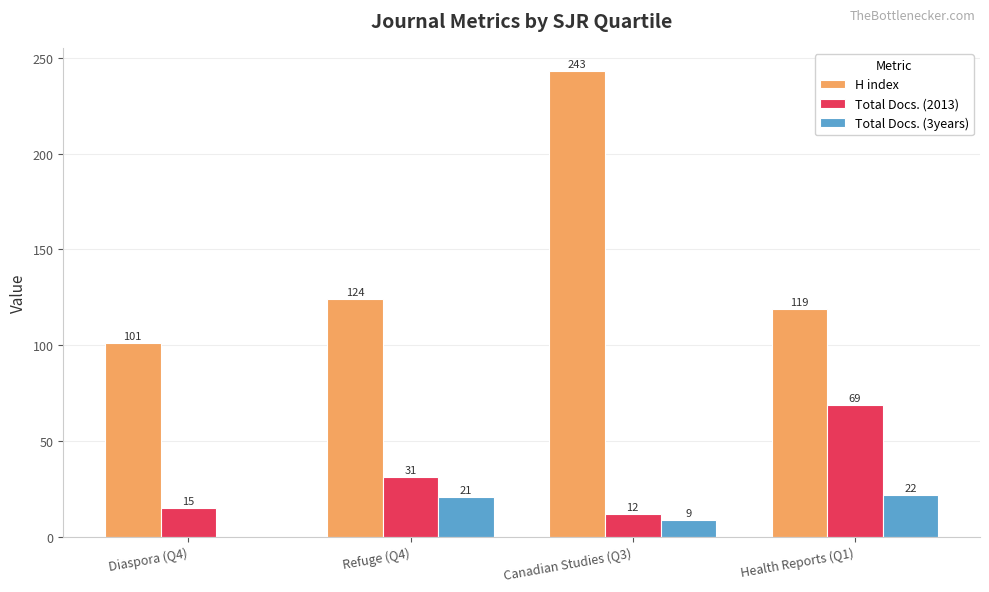

The value of H index at Diaspora (Q4) is 61. True or false?

False